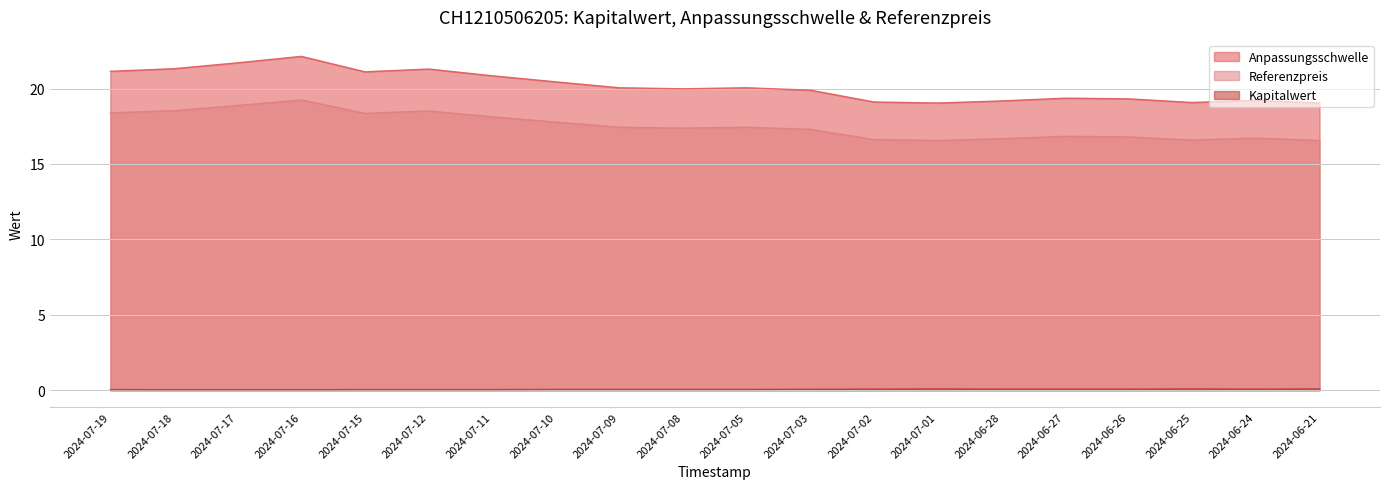

In Kapitalwert, how many points are lower than both neighbors (excluding endpoints)?

1